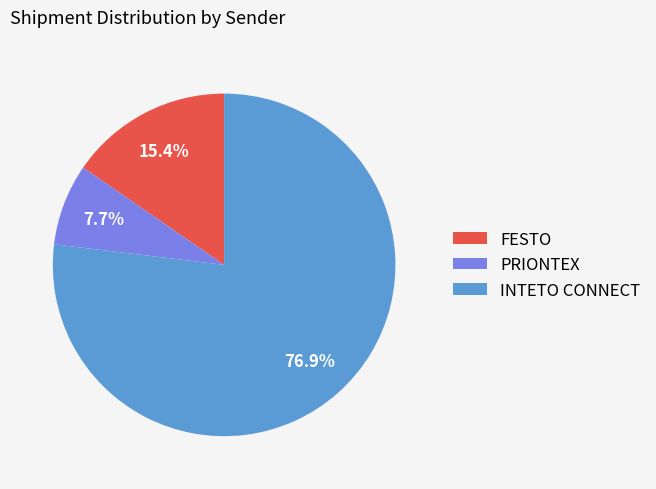

To the nearest percent, what is the average slice percentage?

33%